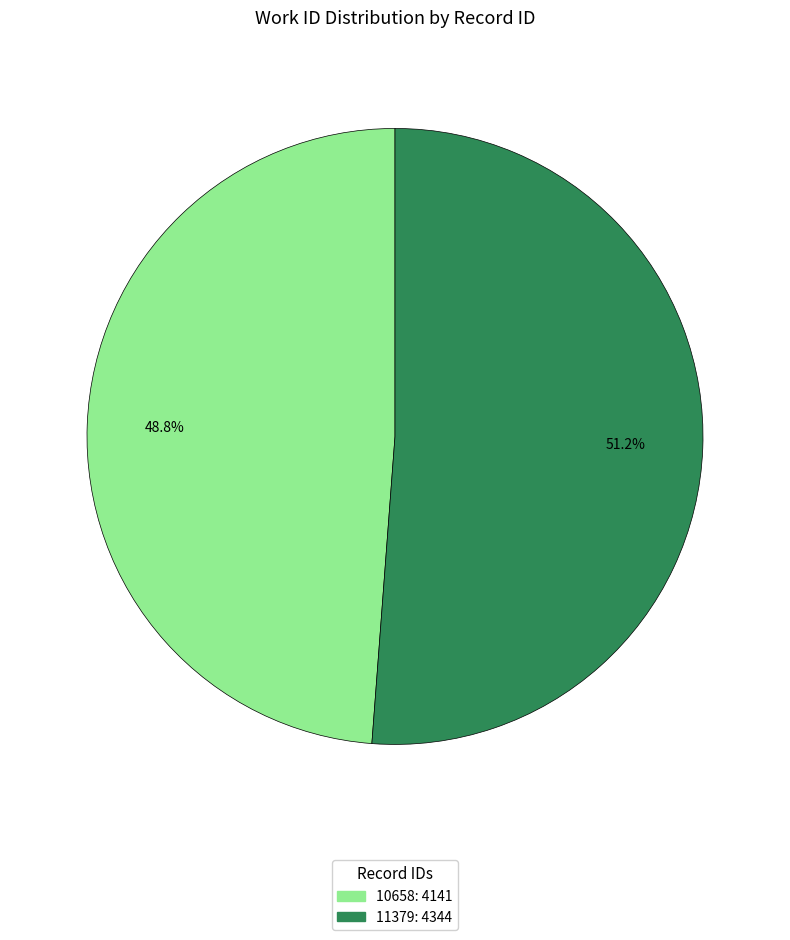

True or false: 10658 accounts for 49% of the total.

True